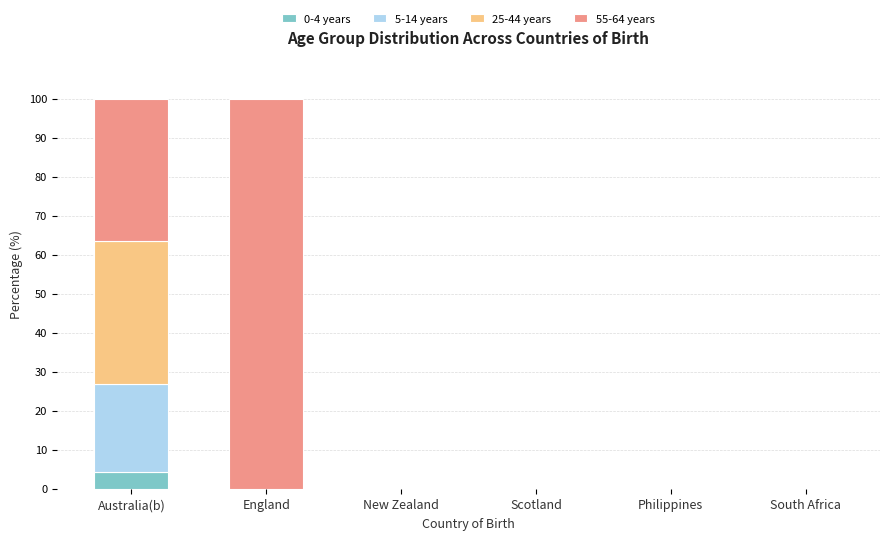

At which label does 0-4 years reach its peak?

Australia(b)